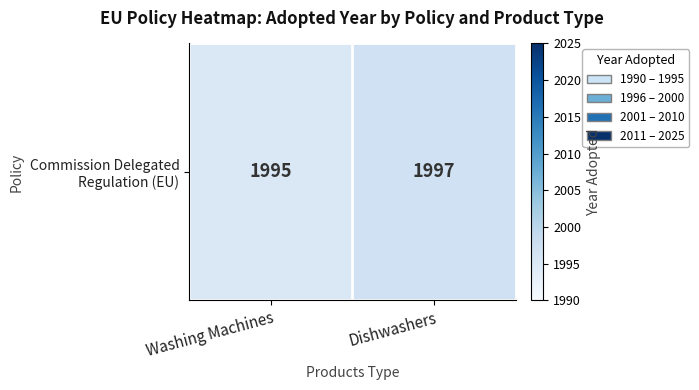

Reading left to right, transcribe all the data shown in this chart.

1995	1997